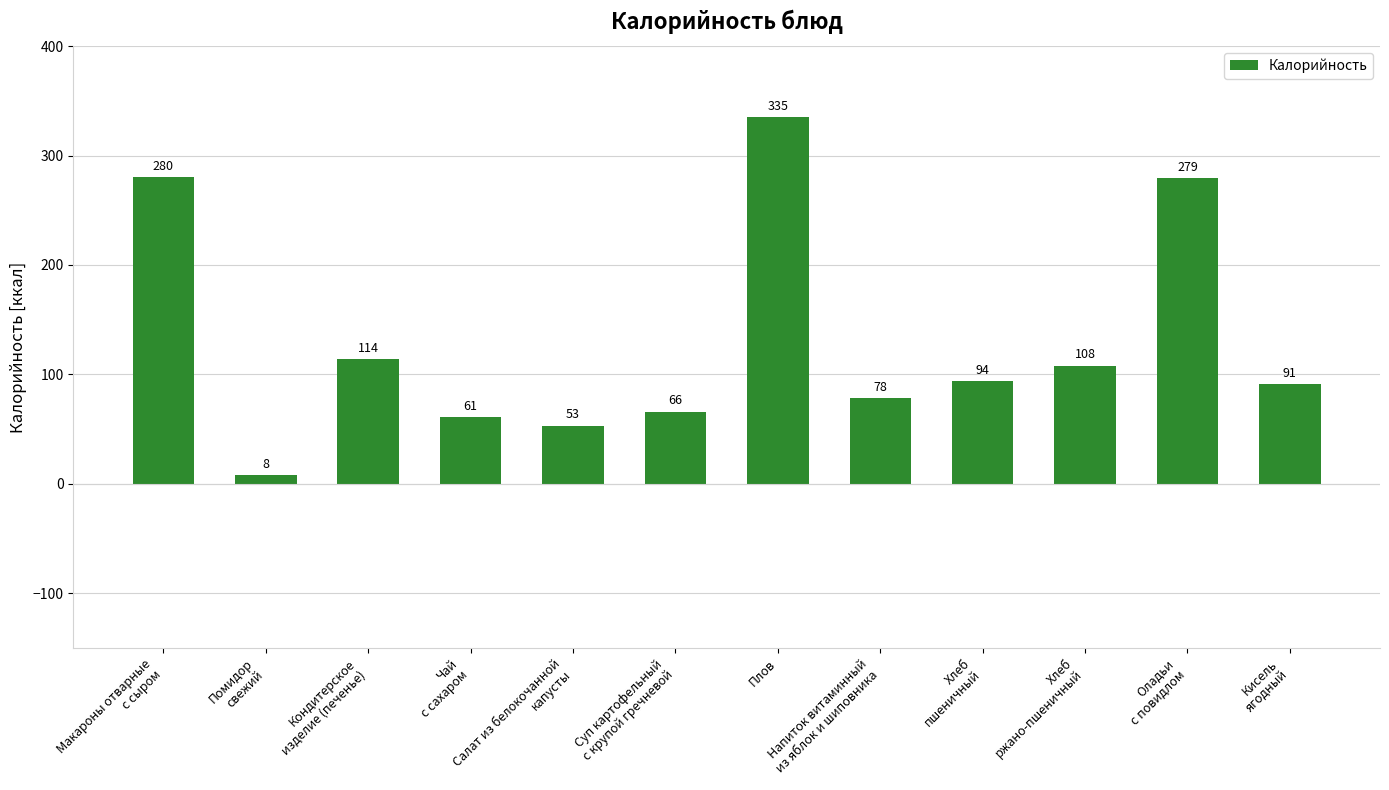

Rank the categories by value from highest to lowest.

Плов, Макароны отварные
с сыром, Оладьи
с повидлом, Кондитерское
изделие (печенье), Хлеб
ржано-пшеничный, Хлеб
пшеничный, Кисель
ягодный, Напиток витаминный
из яблок и шиповника, Суп картофельный
с крупой гречневой, Чай
с сахаром, Салат из белокочанной
капусты, Помидор
свежий